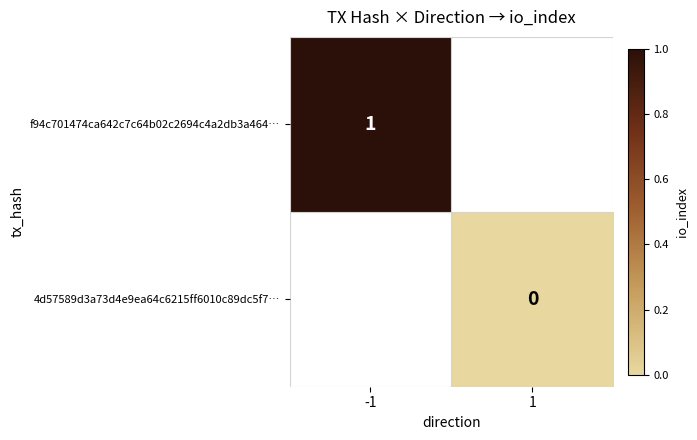

True or false: f94c701474ca642c7c64b02c2694c4a2db3a464… has a value of 1 at -1.

True